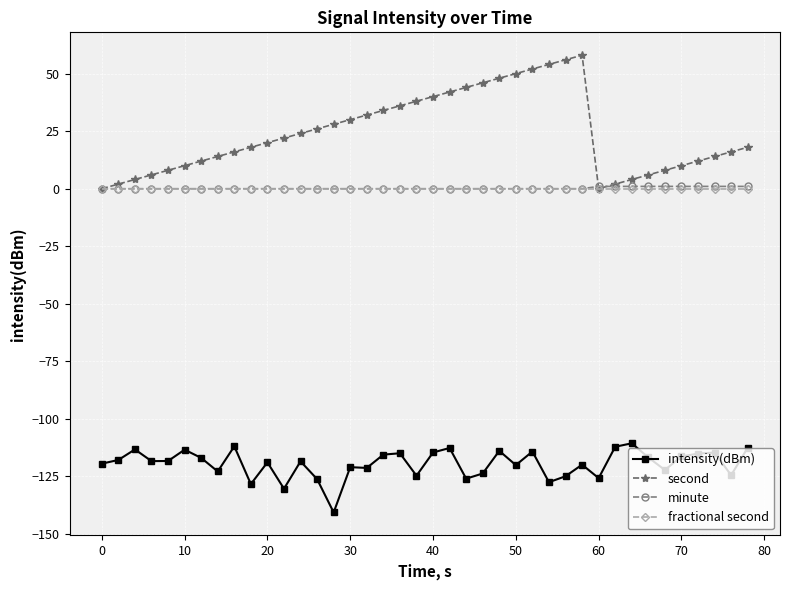

How many lines are shown in the chart?

4